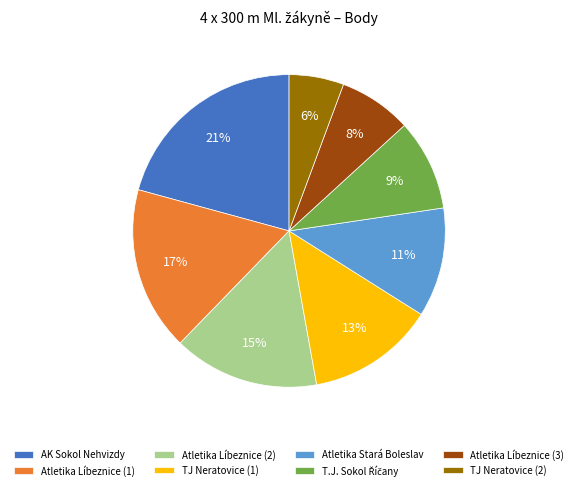

Combined, do TJ Neratovice (1) and AK Sokol Nehvizdy account for over 50%?

No